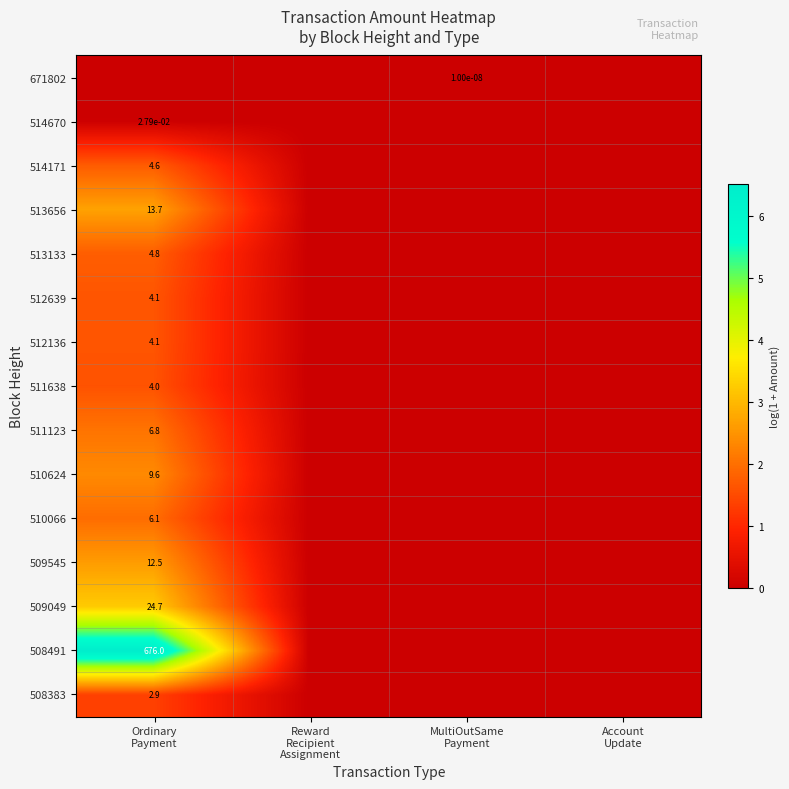

The 671802 series shows -0.0 at Reward Recipient Assignment. True or false?

False